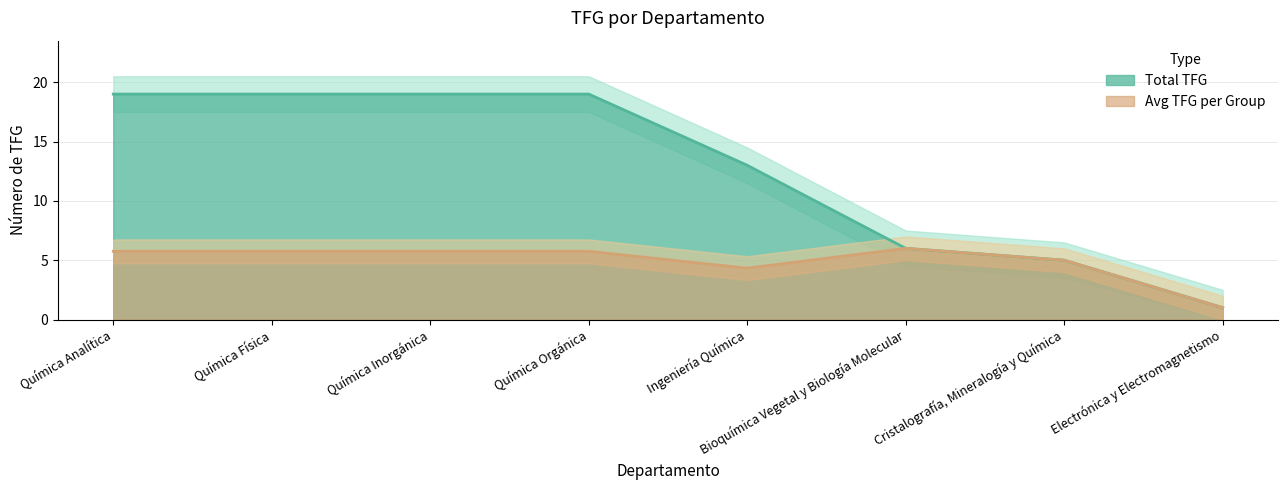

True or false: nºTFG (per group avg) has more than 2 points higher than both neighbors.

False